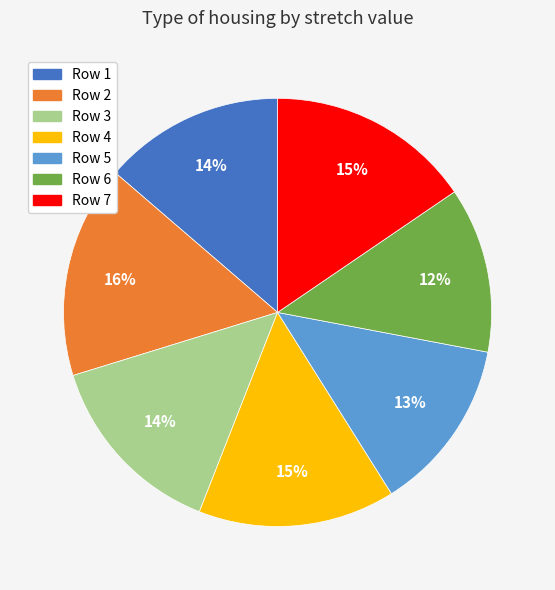

Do Row 2 and Row 3 together represent more than half of the pie?

No